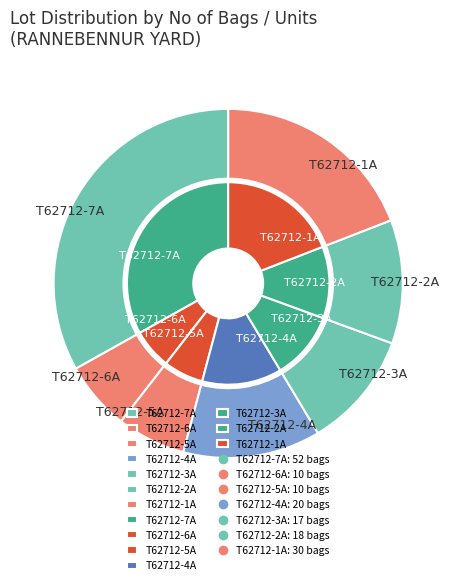

To the nearest percent, what portion does T62712-2A represent?

11%